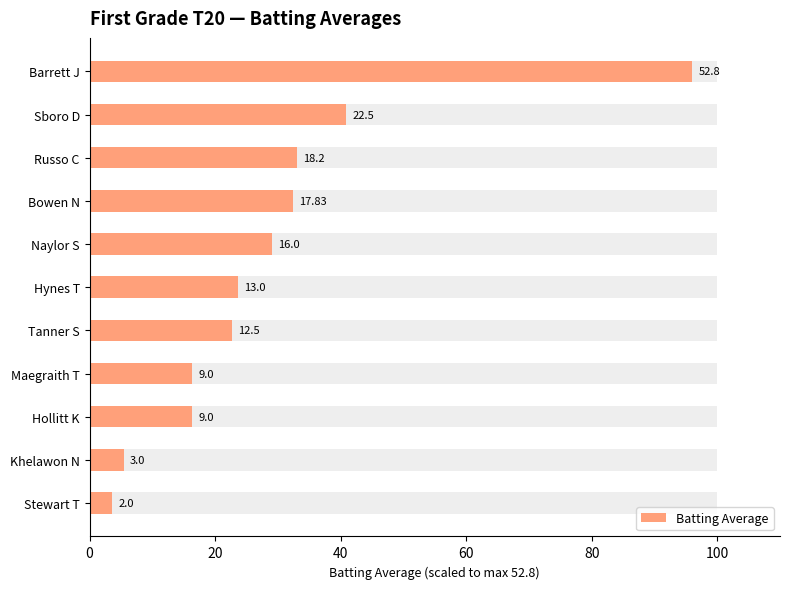

True or false: the data shows 16.4 at Hollitt K.

True